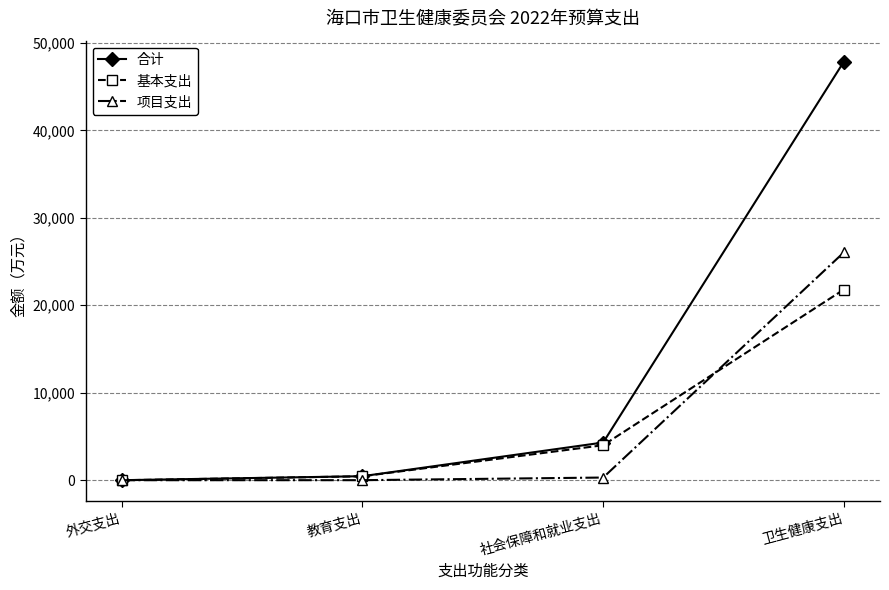

What is the spread (max minus min) of values at 外交支出?

6.0